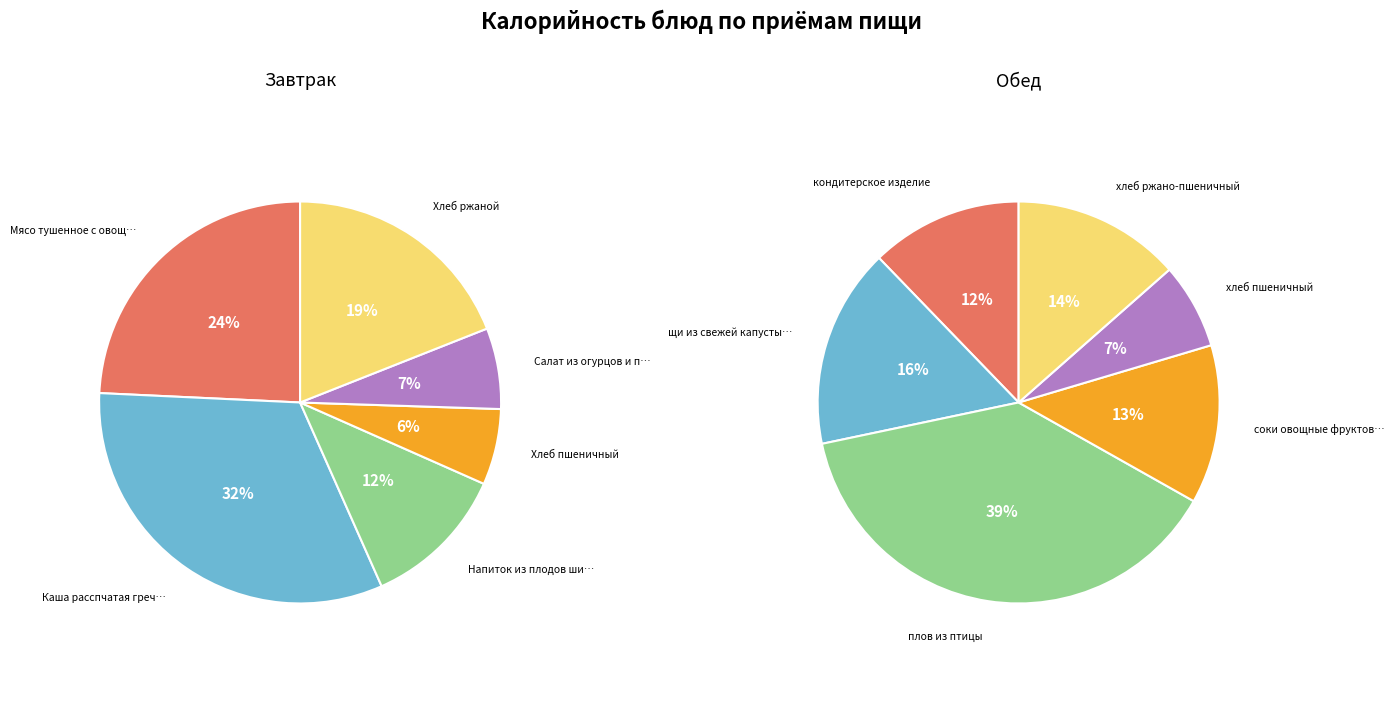

How many segments does this pie chart have?

6